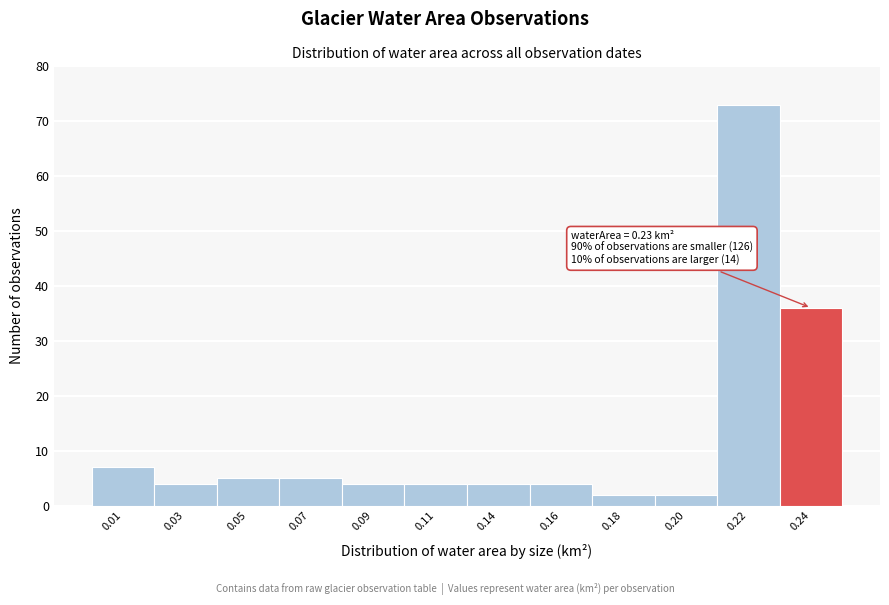

Reading left to right, transcribe all the data shown in this chart.

0.01=7	0.03=4	0.05=5	0.07=5	0.09=4	0.11=4	0.14=4	0.16=4	0.18=2	0.20=2	0.22=73	0.24=36